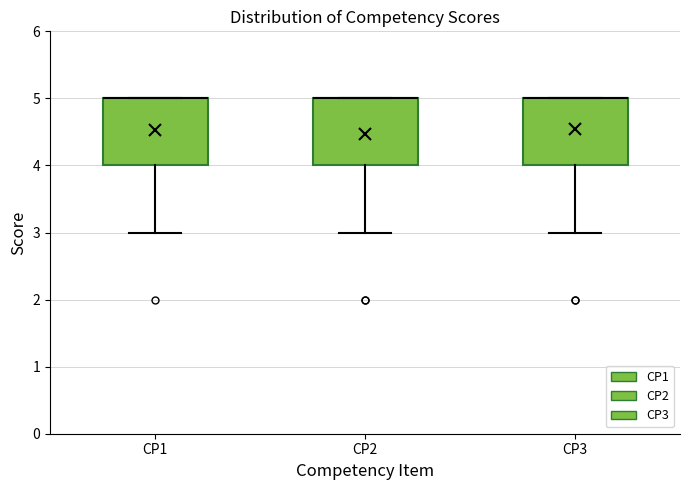

Where is the upper edge of the box for CP2 on the y-axis? The values are not printed on the chart, so give them approximately, as read against the axis.

5